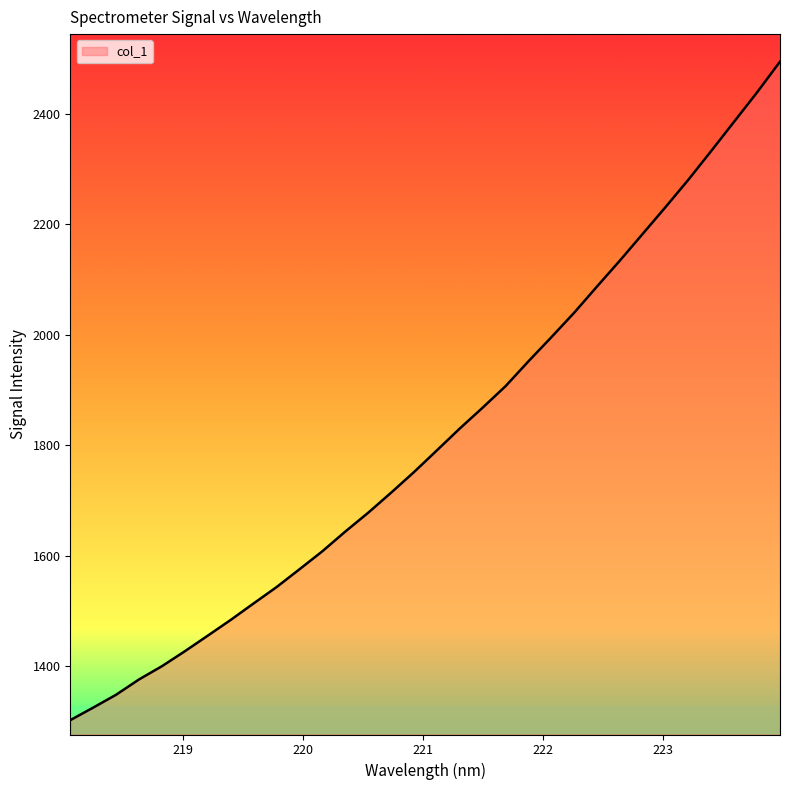

What is the greatest value displayed?

2495.0